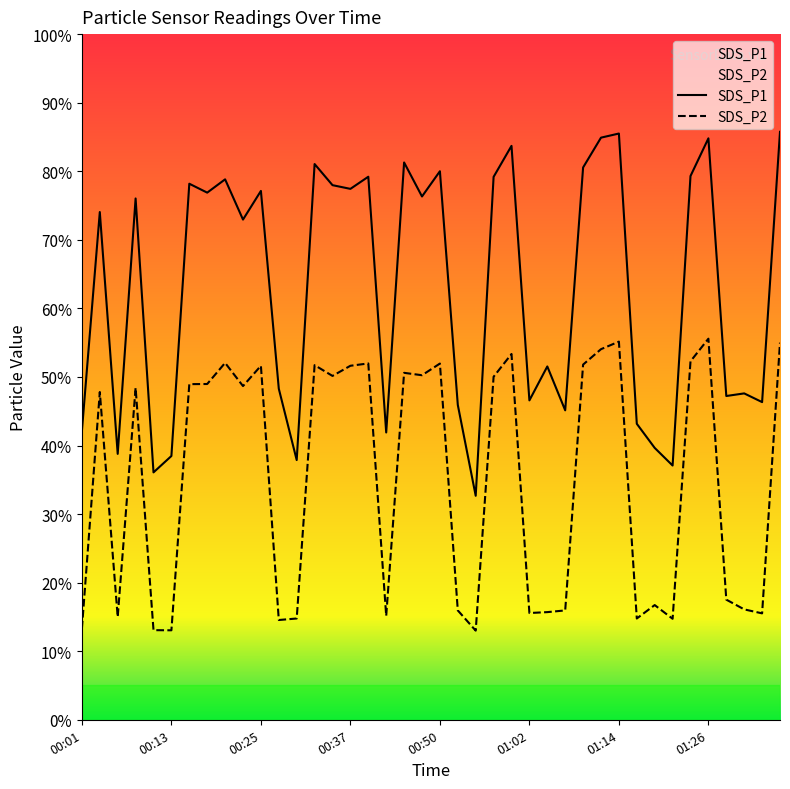

At which label is SDS_P2 closest to 34?

00:03